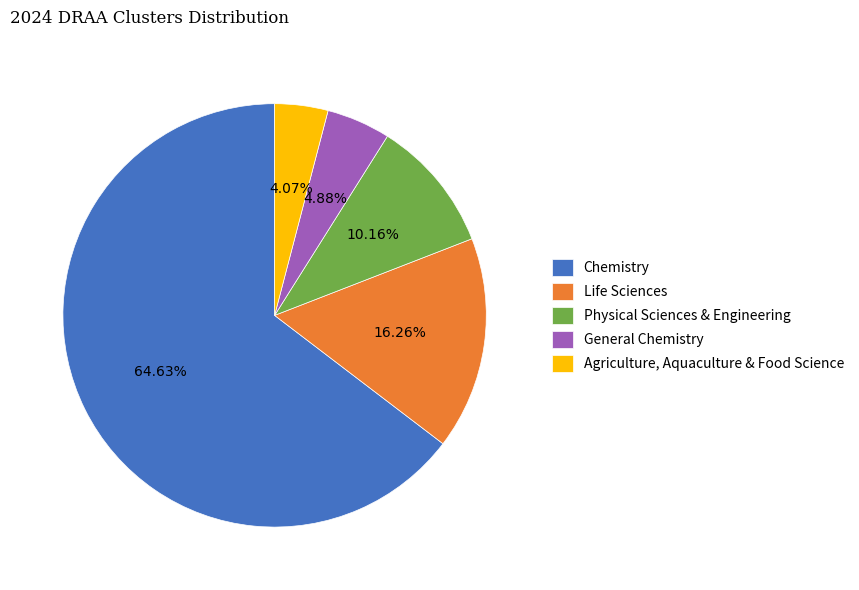

To the nearest percent, what is the difference between the Physical Sciences & Engineering and General Chemistry slice percentages?

5%